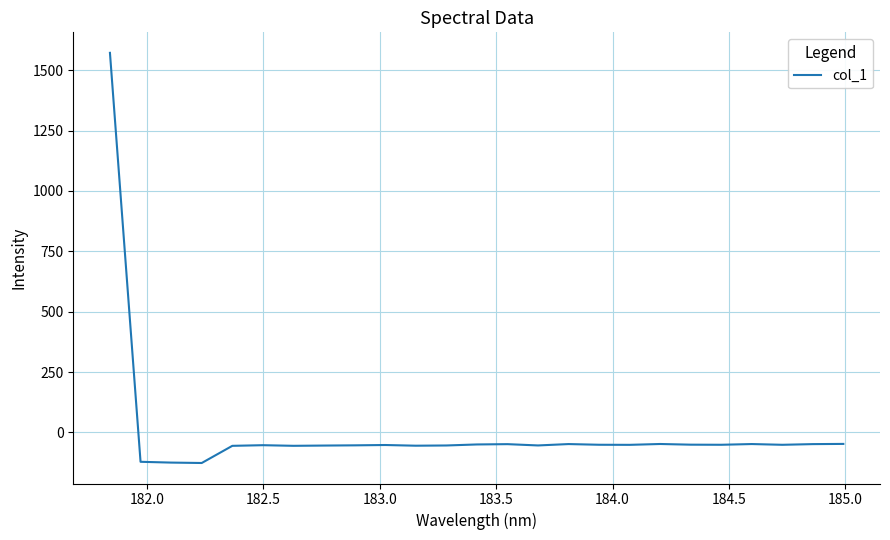

What is the smallest value displayed?

-126.4